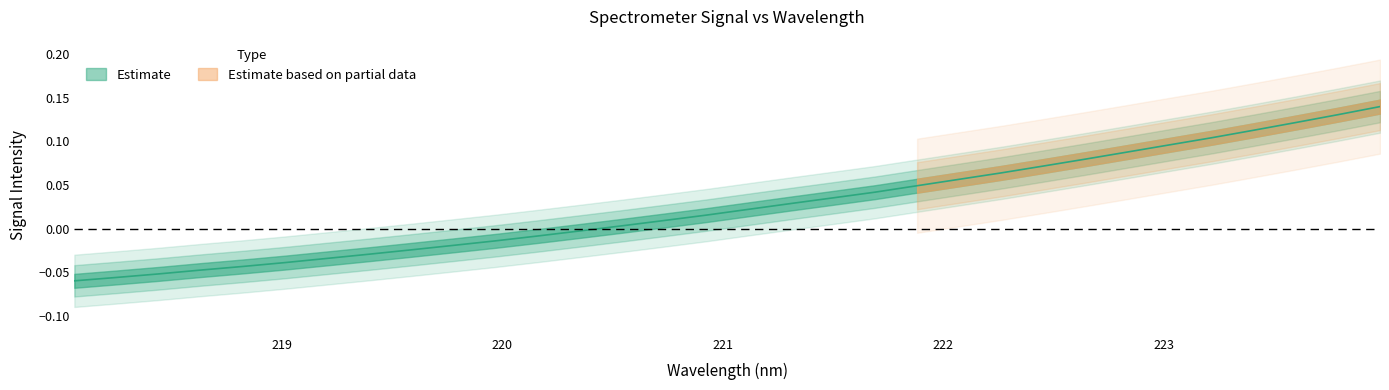

How many values are below zero?

13